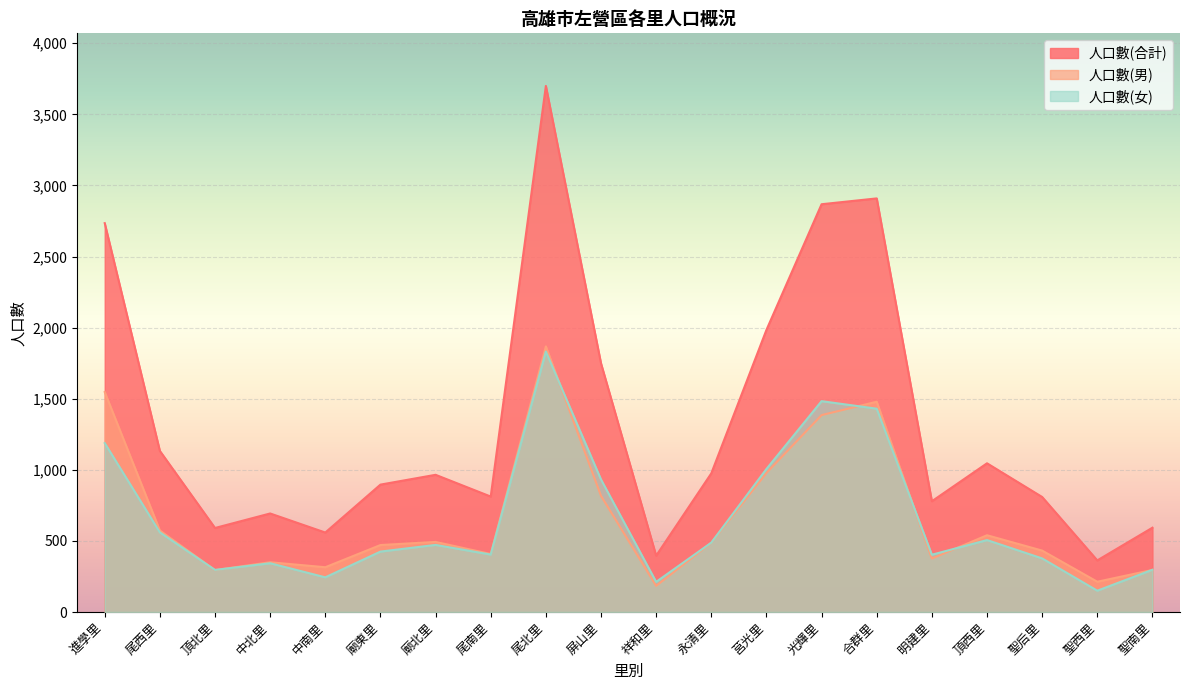

Which has a higher value, 莒光里 or 聖后里?

莒光里